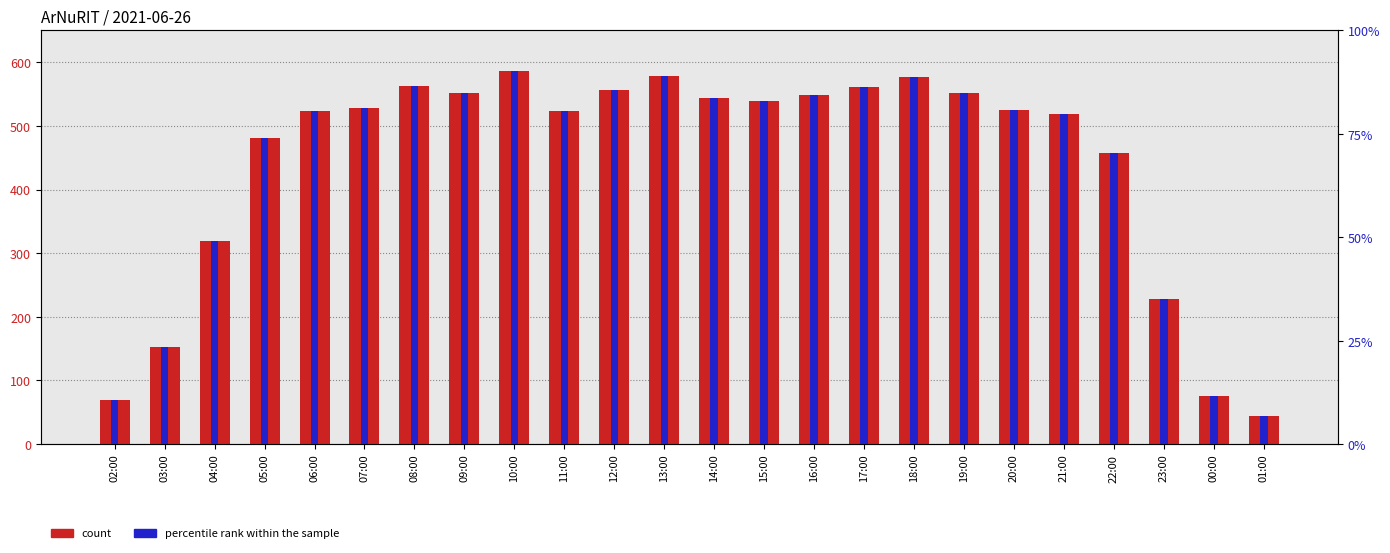

What is the label of the 4th bar from the right?

22:00